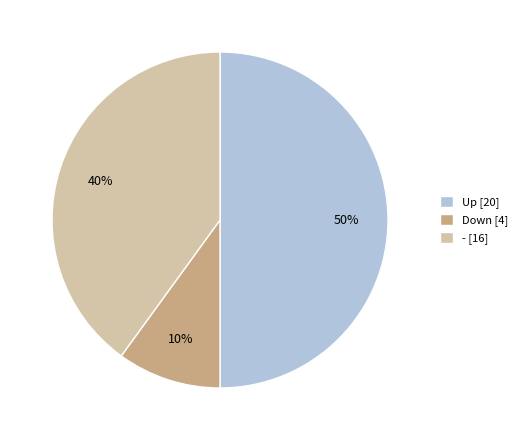

Is - [16] the majority of the pie?

No